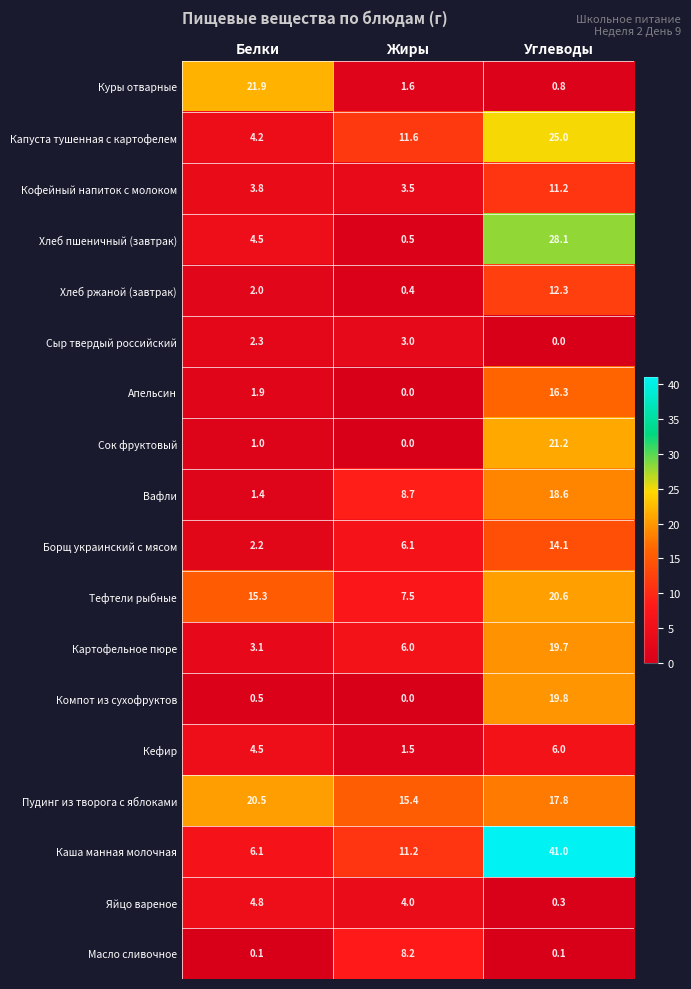

Which series has the widest spread of values?

Каша манная молочная